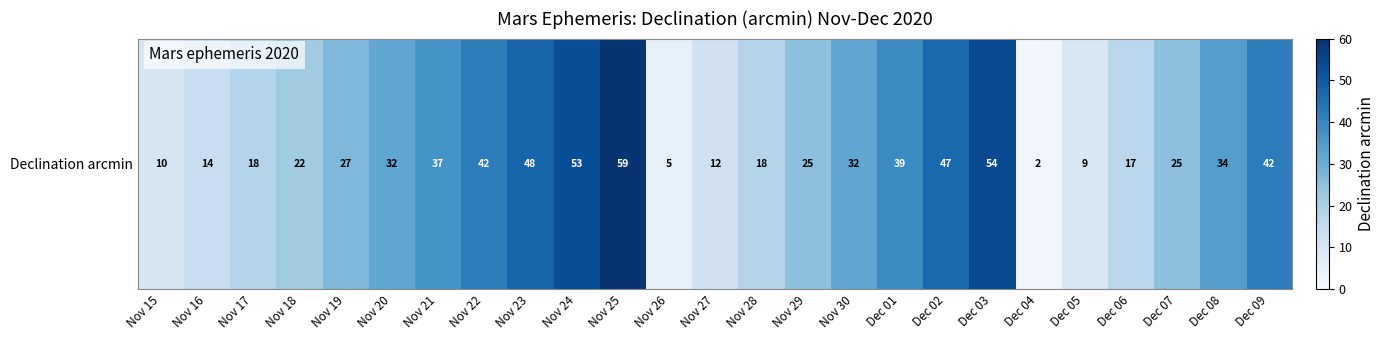

True or false: the data shows 4 at Nov 27.

False